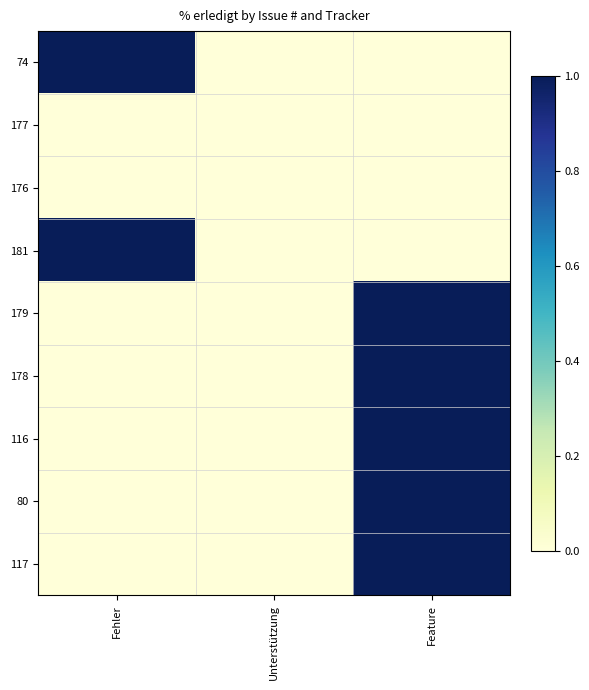

Which series has the largest total across all categories?

74